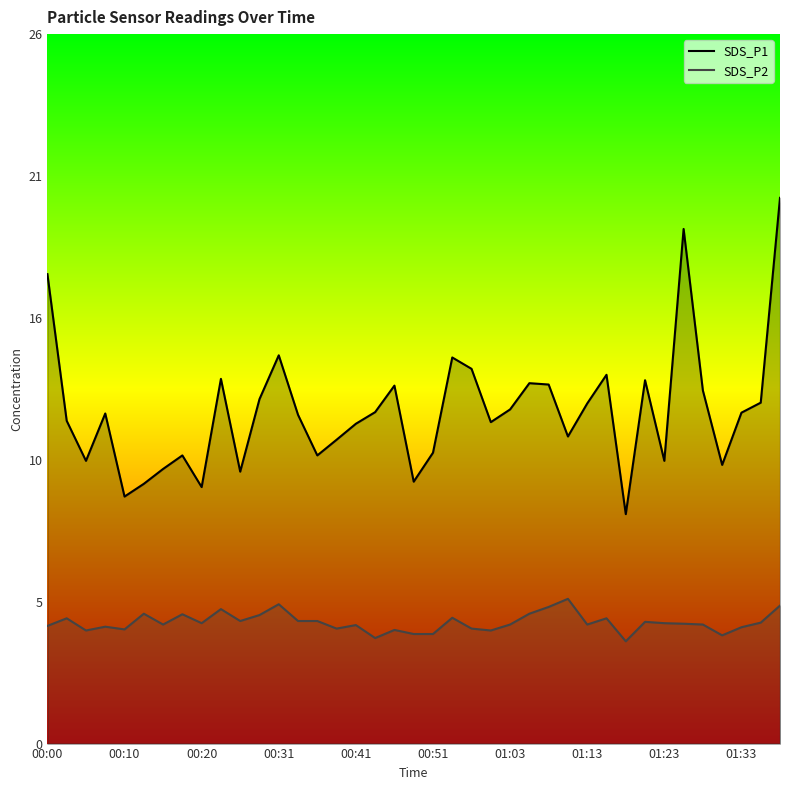

The value of SDS_P1 at 17 is 3.8. True or false?

False